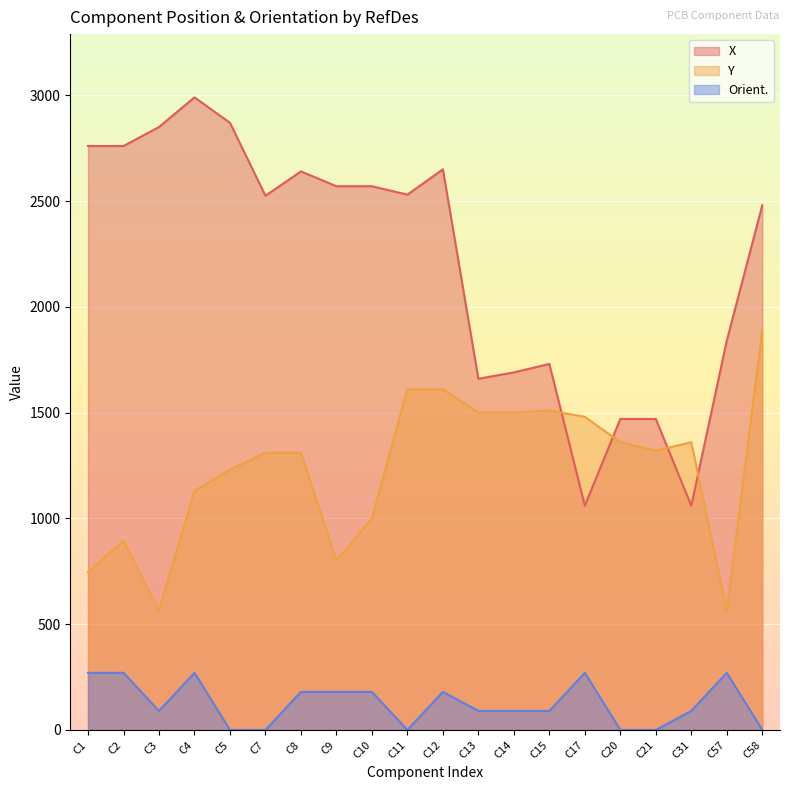

True or false: Y and Orient. cross at least once.

False